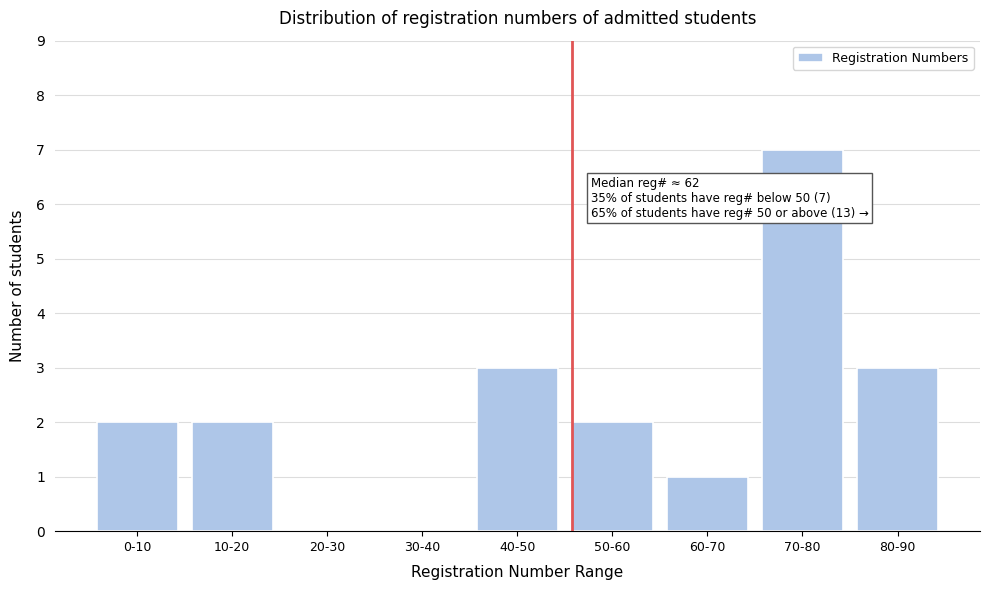

Reading left to right, what are all the values shown in this chart?

0-10=2	10-20=2	20-30=0	30-40=0	40-50=3	50-60=2	60-70=1	70-80=7	80-90=3